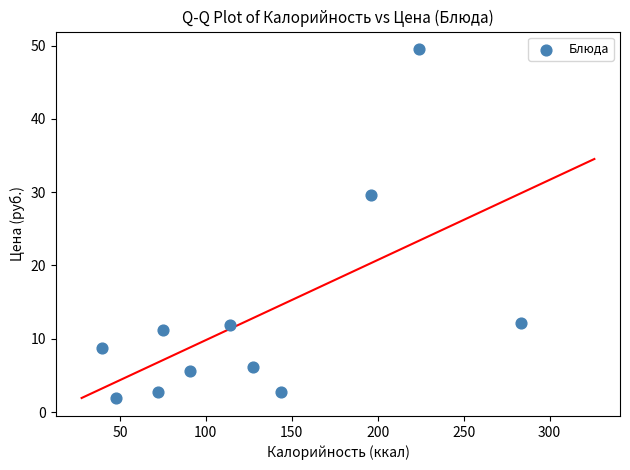

What is the average Y value?

12.9